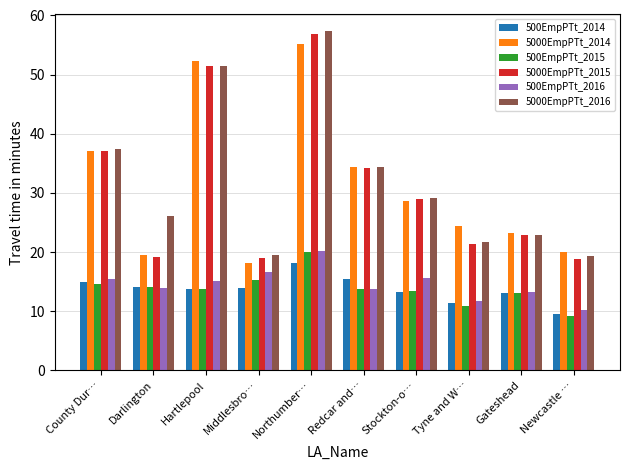

What is the difference between the second highest and minimum values in the 5000EmpPTt_2015 series?

32.6